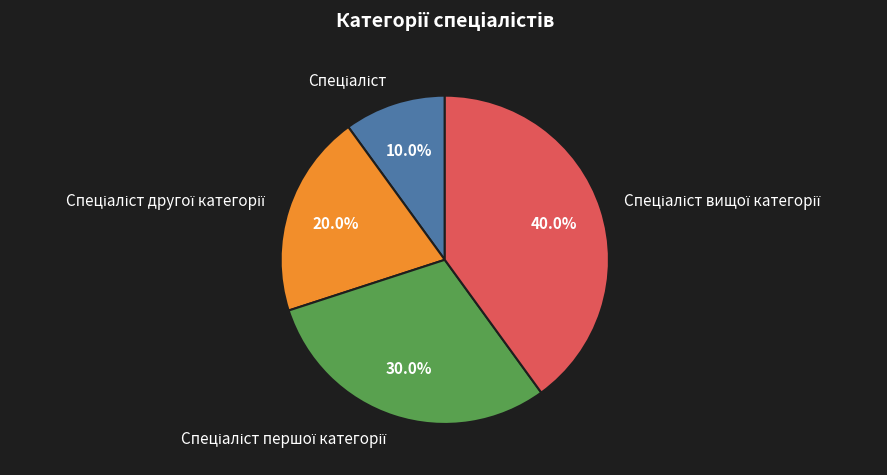

Is there a majority slice in this chart?

No